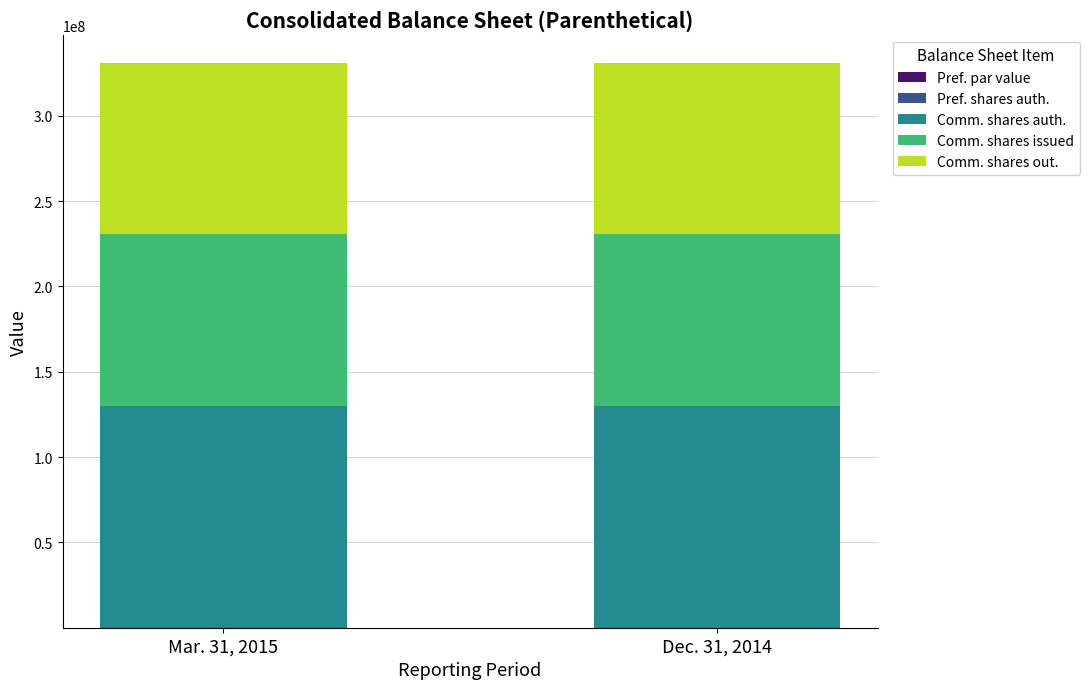

At Common stock shares issued, list the series in order from smallest to largest.

Mar. 31, 2015, Dec. 31, 2014